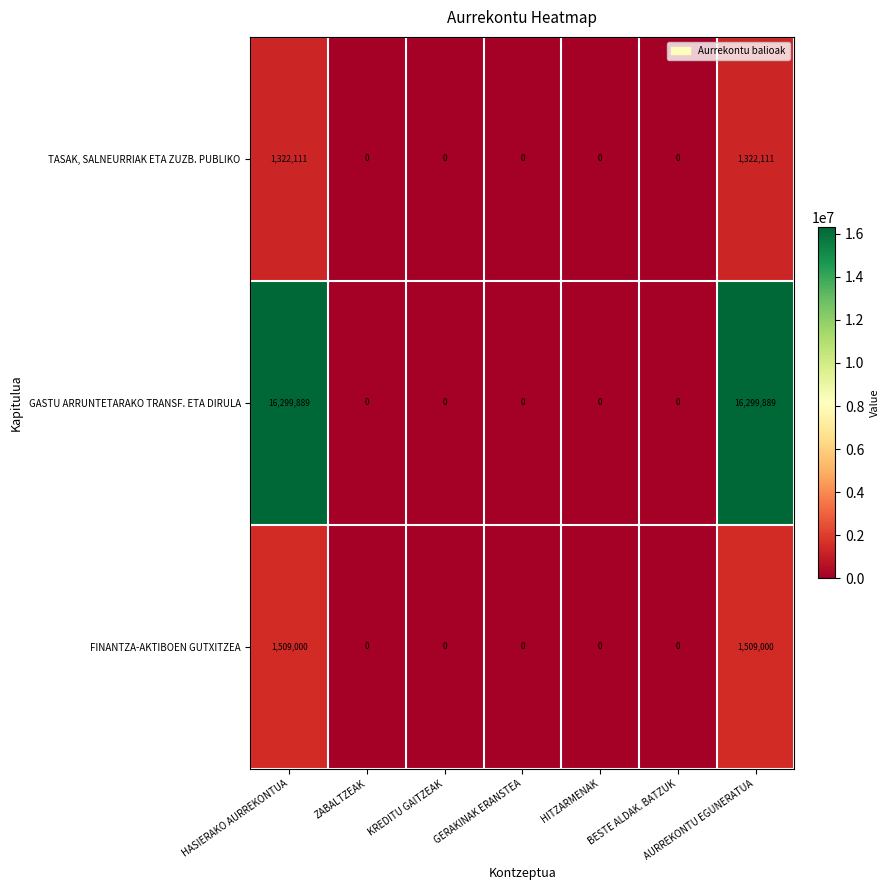

Between HASIERAKO AURREKONTUA and KREDITU GAITZEAK, which series saw the biggest shift?

GASTU ARRUNTETARAKO TRANSF. ETA DIRULA